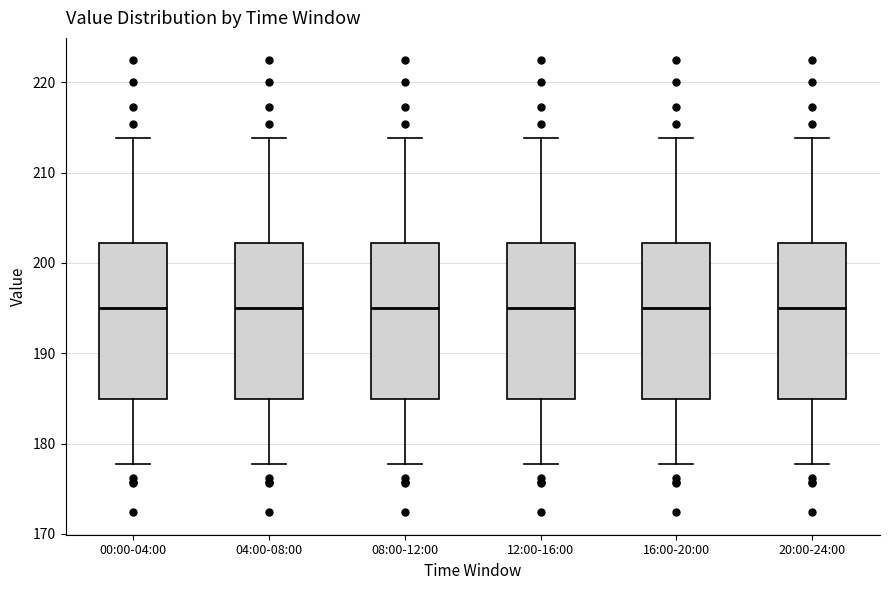

Where does the median line of the box for 16:00-20:00 sit on the y-axis? The values are not printed on the chart, so give them approximately, as read against the axis.

195